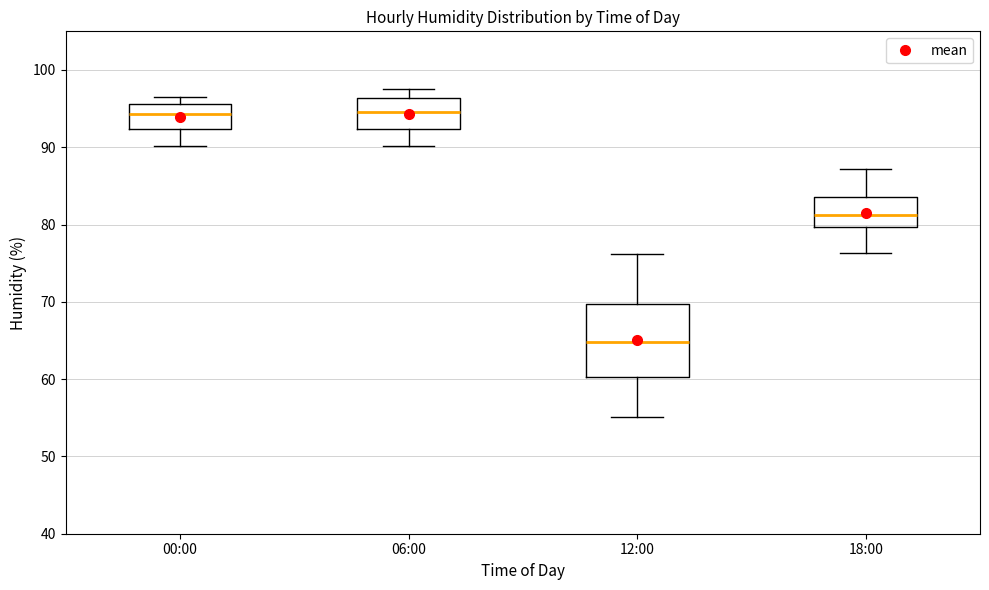

Where does the median line of the box for 18:00 sit on the y-axis? The values are not printed on the chart, so give them approximately, as read against the axis.

81